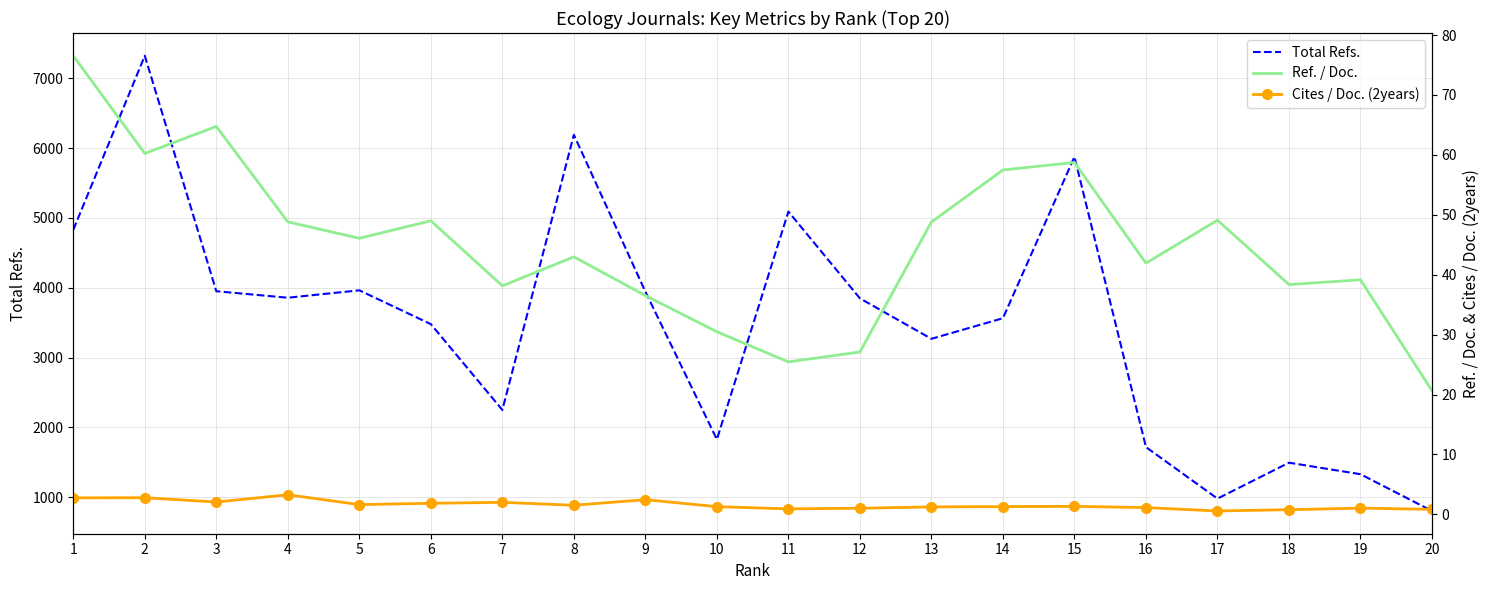

The Cites / Doc. (2years) series shows 2.8 at 2. True or false?

True